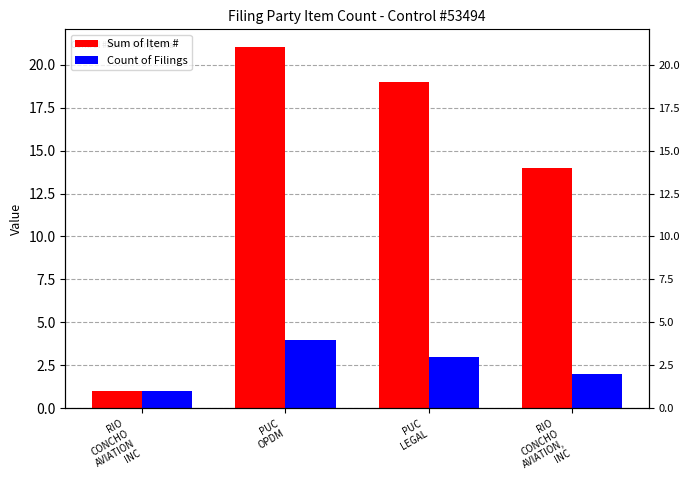

What is the greatest value displayed?

21